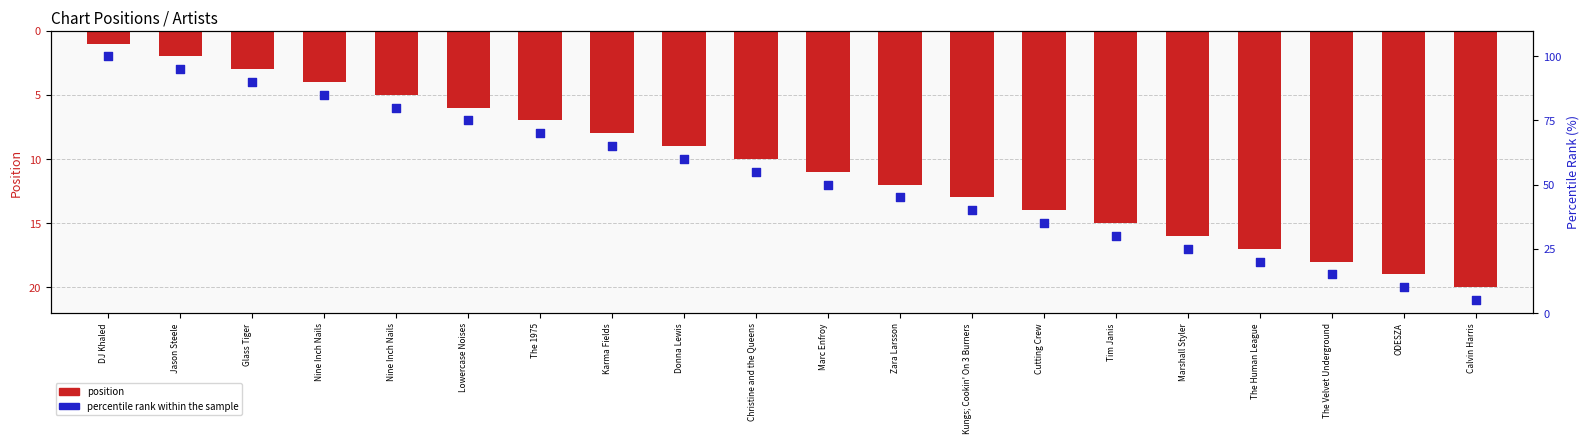

At how many categories does at least one series exceed 3?

20